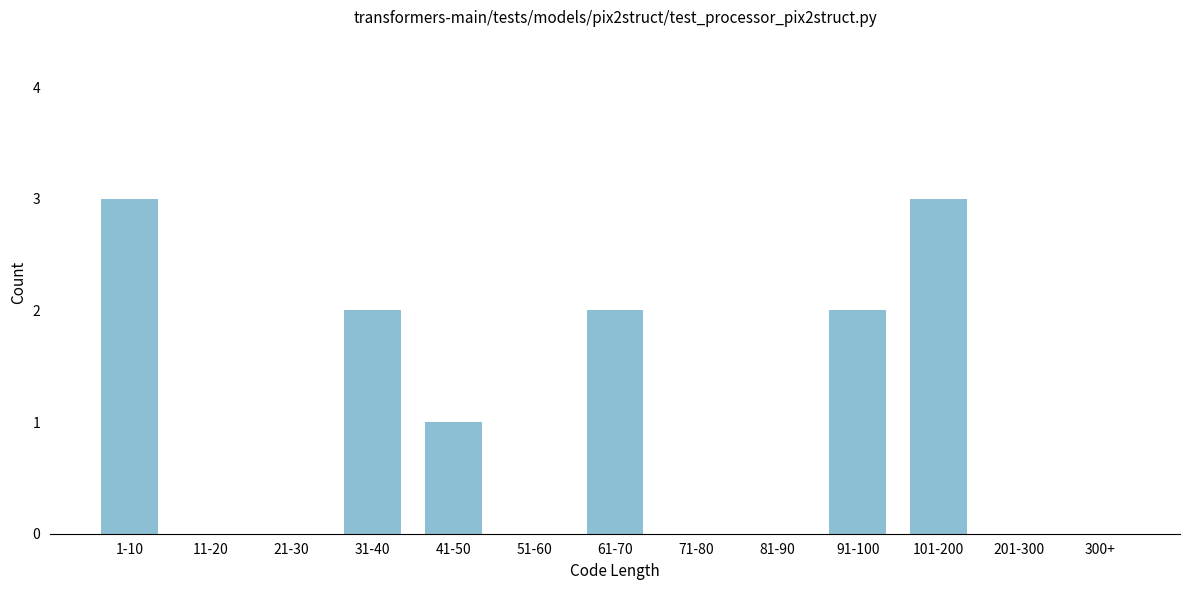

Reading left to right, list all the values displayed in this chart.

1-10=3	11-20=0	21-30=0	31-40=2	41-50=1	51-60=0	61-70=2	71-80=0	81-90=0	91-100=2	101-200=3	201-300=0	300+=0